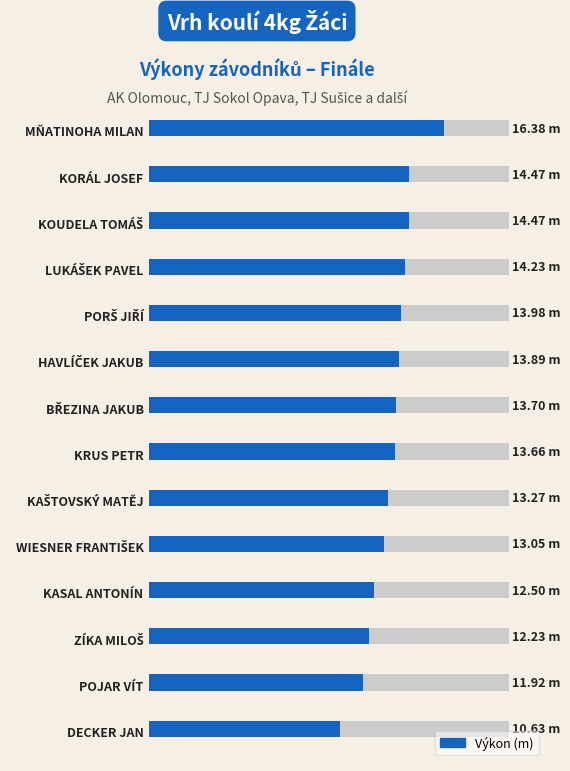

What is the difference between the maximum and minimum values?

5.7